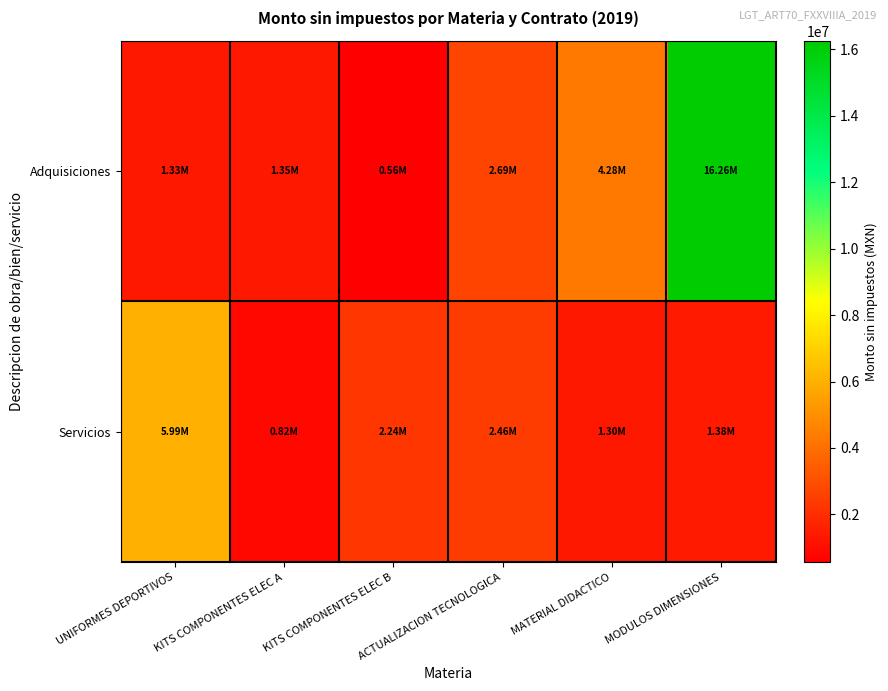

What is the total value across all series at ACTUALIZACION TECNOLOGICA?

5157138.0